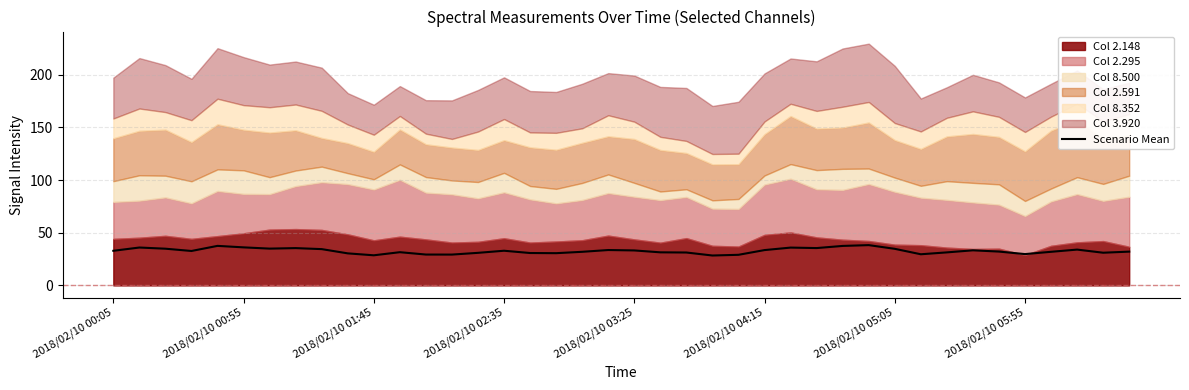

The value at 17 is 43.8. True or false?

False